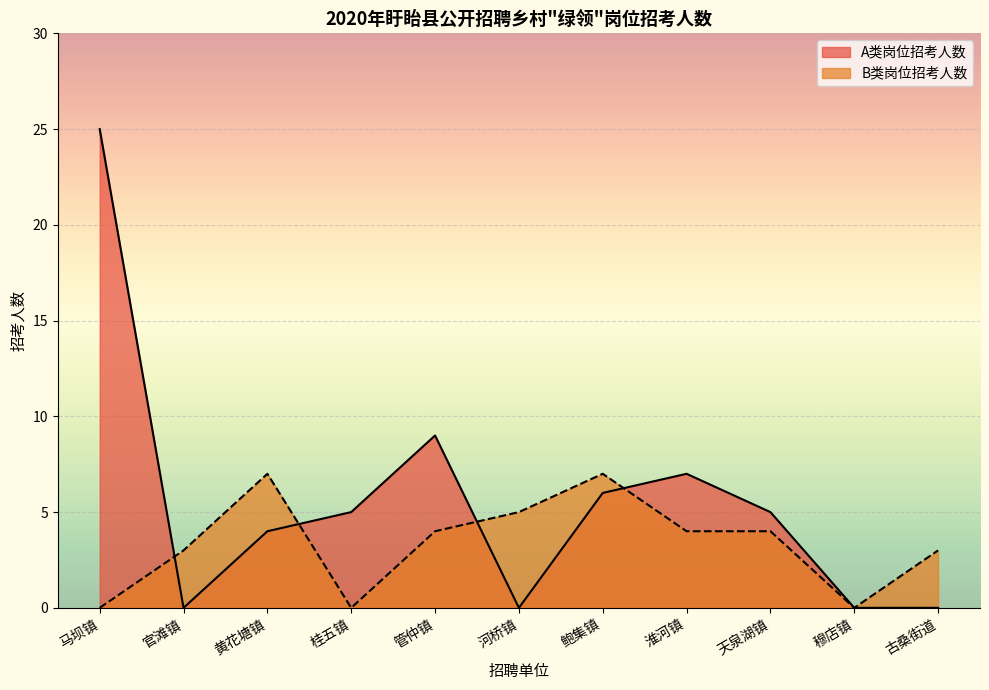

At which category is the sum across all series the highest?

马坝镇